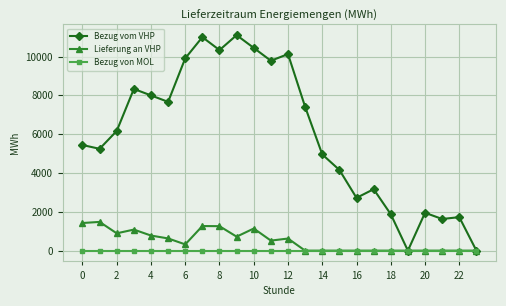

Does the chart have visible grid lines?

Yes